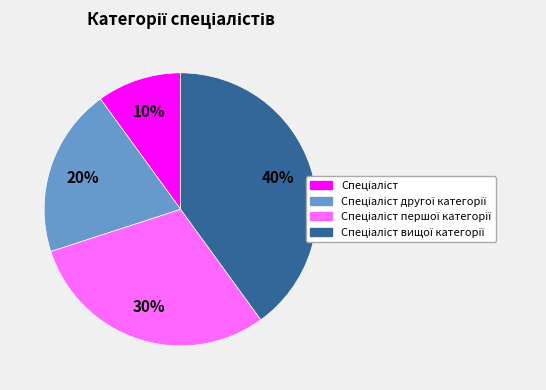

To the nearest percent, what is the average slice percentage?

25%